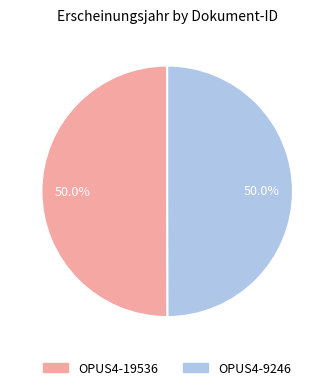

Rank the categories by value from lowest to highest.

OPUS4-9246, OPUS4-19536